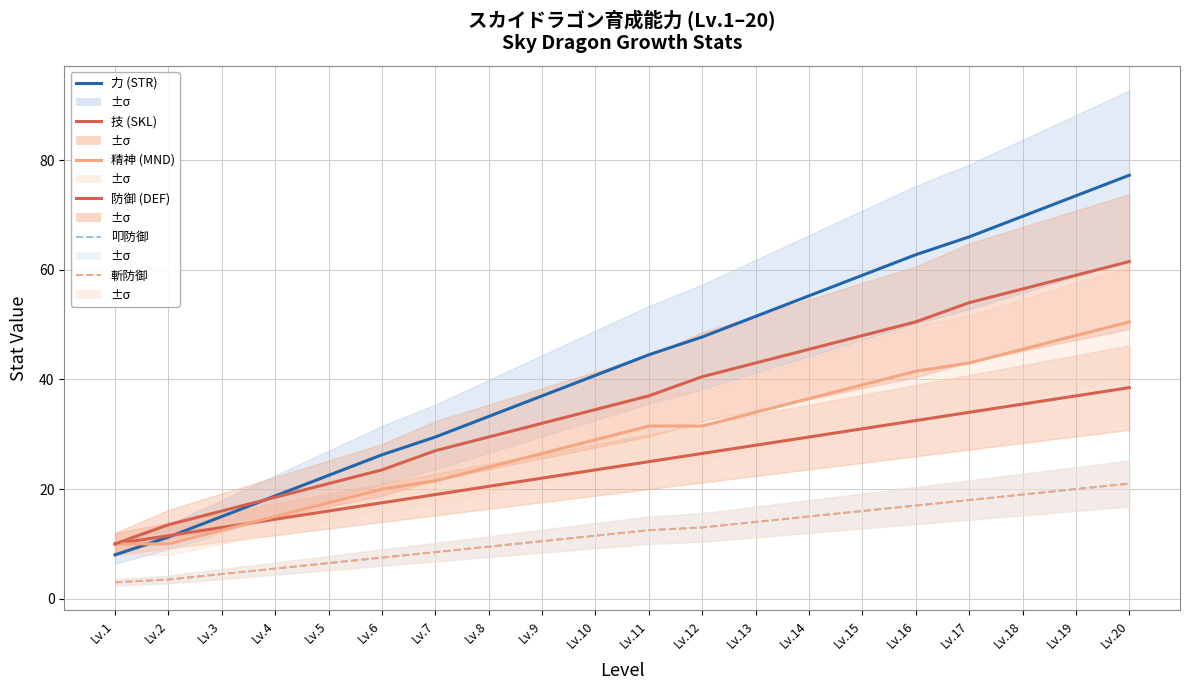

True or false: 叩防御 has more than 0 interior local peaks.

False